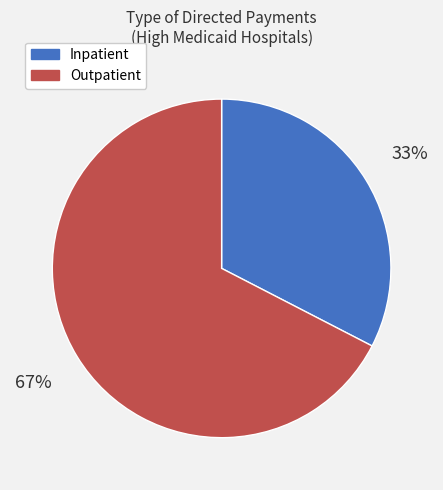

What percentage is the Outpatient slice, to the nearest percent?

67%